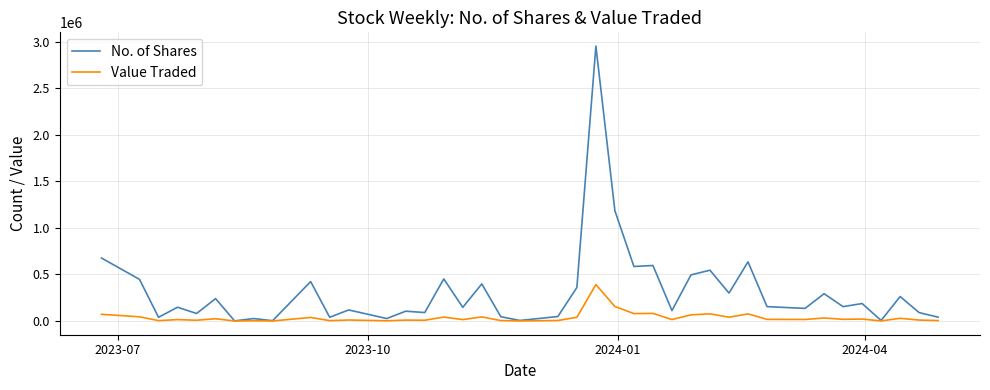

Which series has the largest total across all categories?

No. of Shares